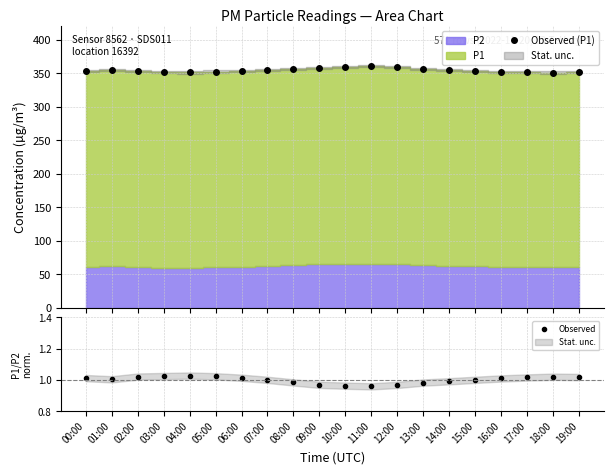

What is the total value across all series at 15:00?

354.6